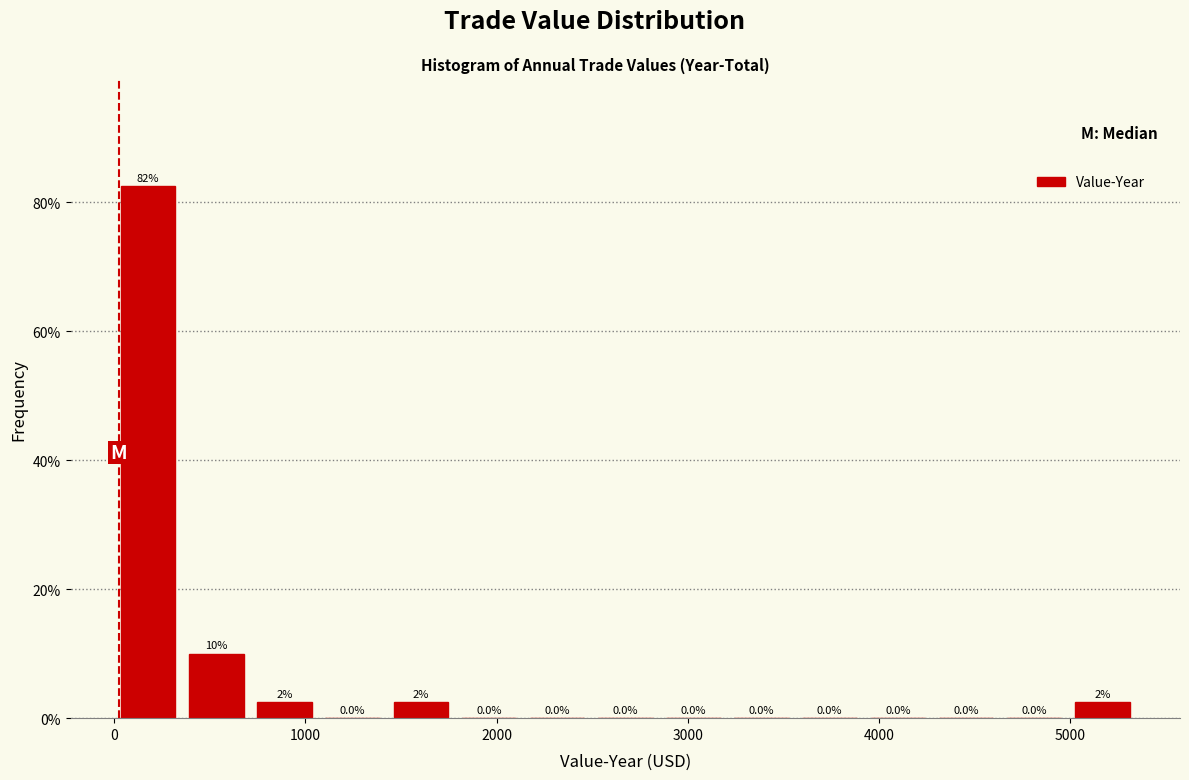

Around what value on the x-axis is the tallest bar? Give the approximate position of its centre, as read against the axis.

200